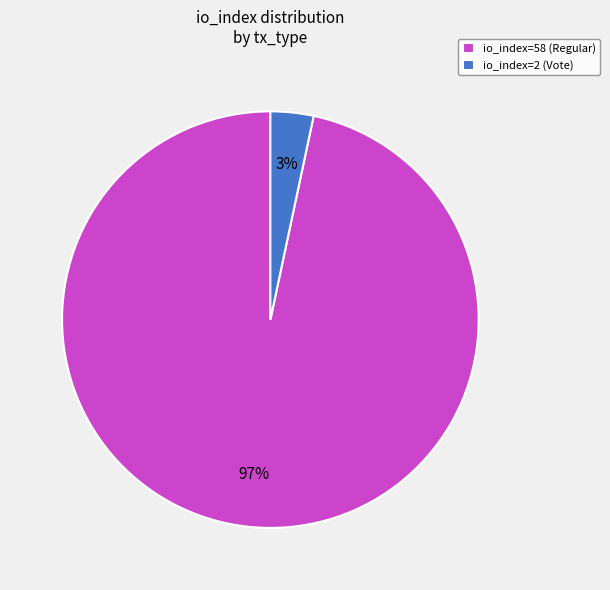

Do io_index=2 (Vote) and io_index=58 (Regular) together represent more than half of the pie?

Yes